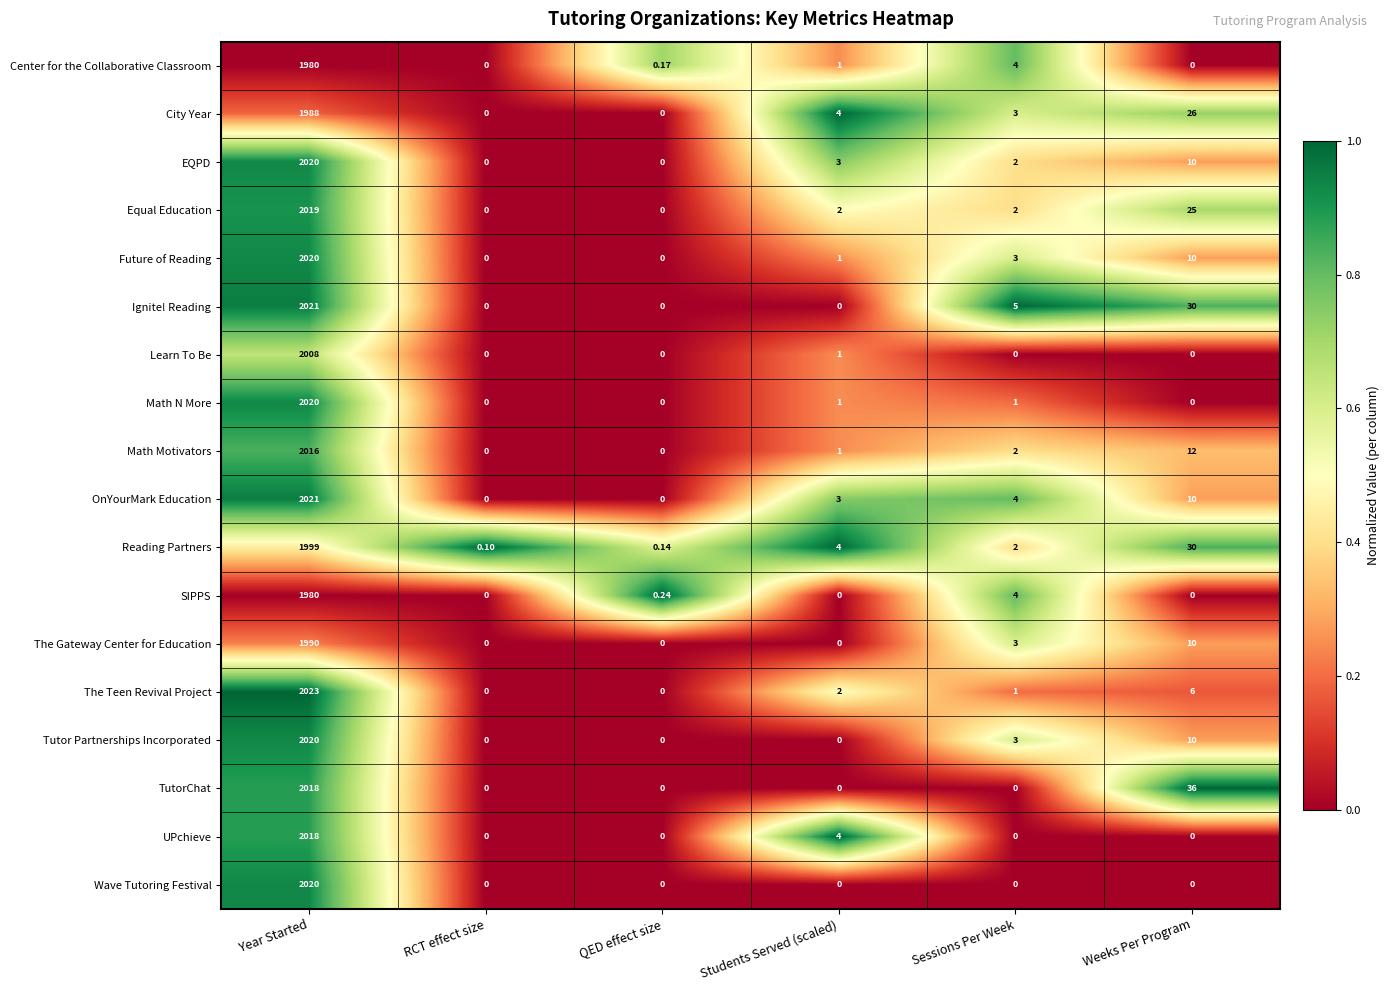

How many values in Math Motivators are above zero?

4